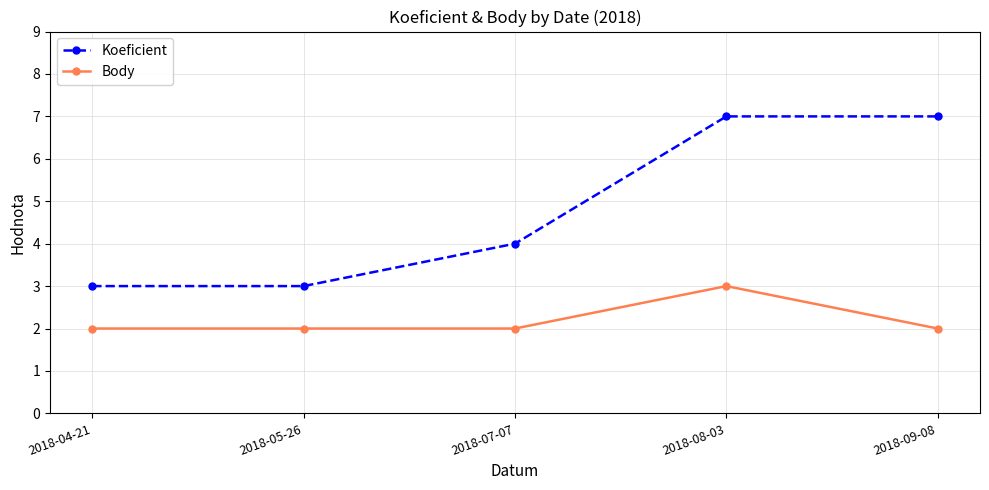

What are all the series names shown in the legend?

Koeficient, Body